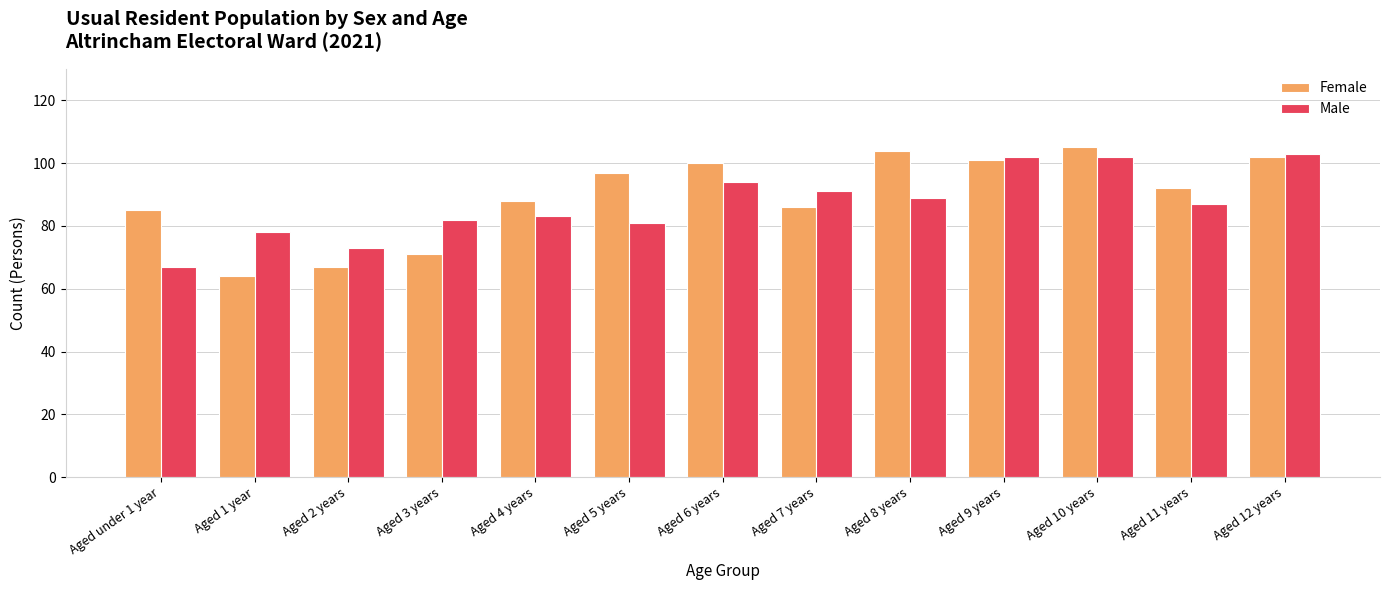

Which series changed the most between Aged 8 years and Aged 12 years?

Male